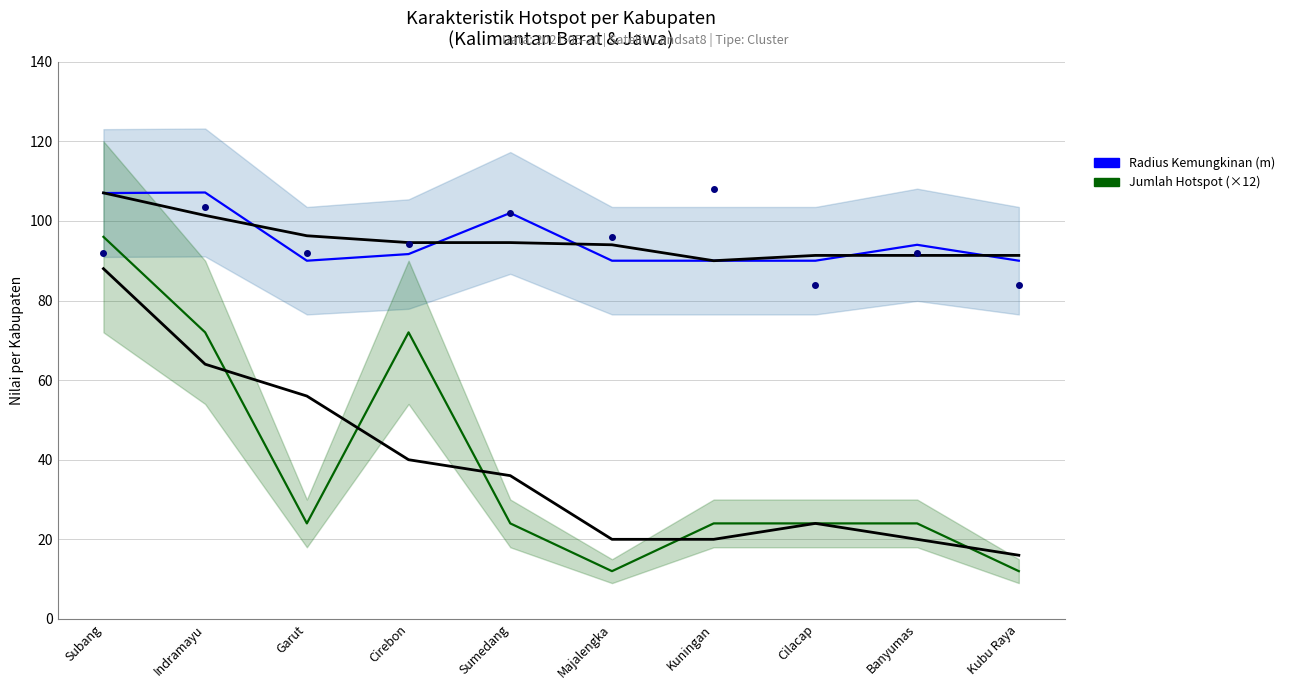

What is the sum of all Radius Kemungkinan (m) values?

951.8